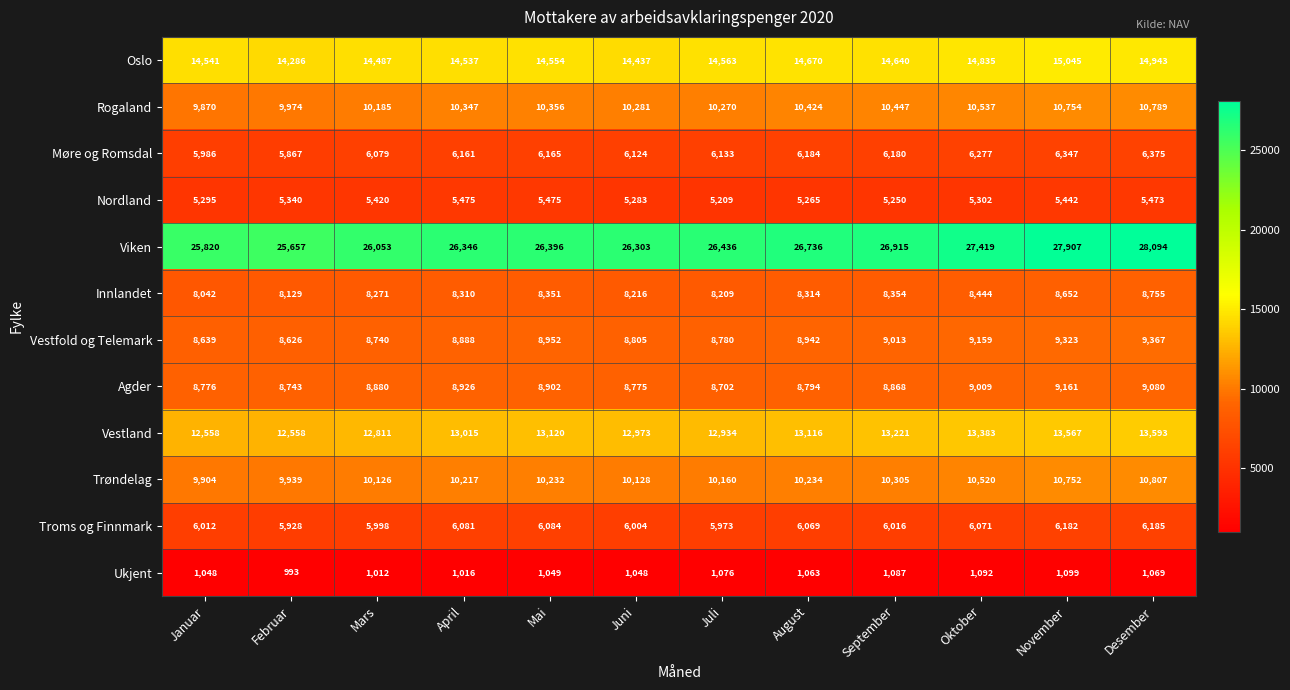

True or false: Vestland has a value of 12558 at Februar.

True